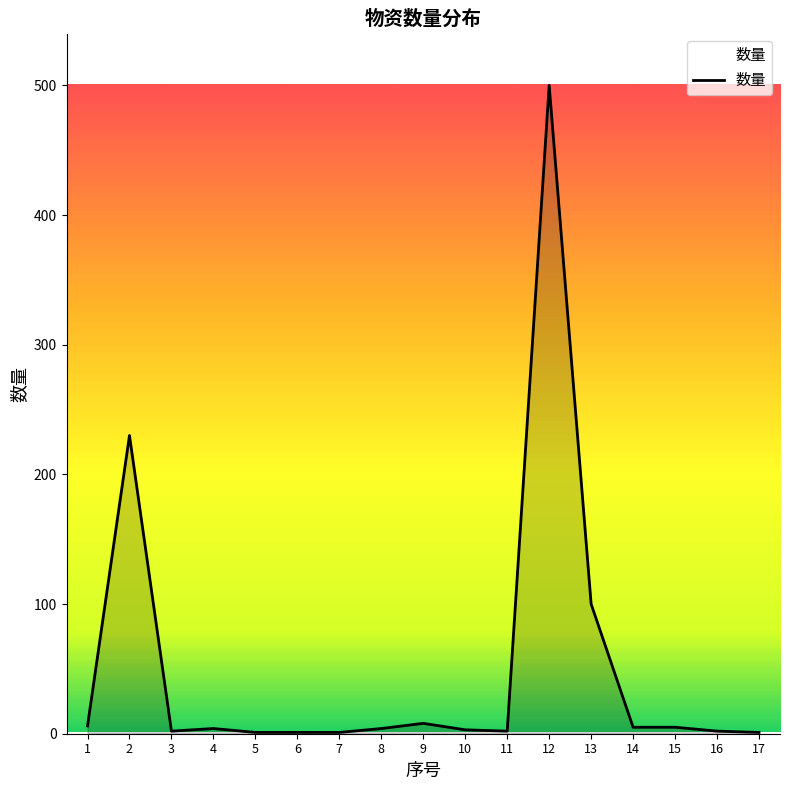

Count the number of categories in the chart.

17